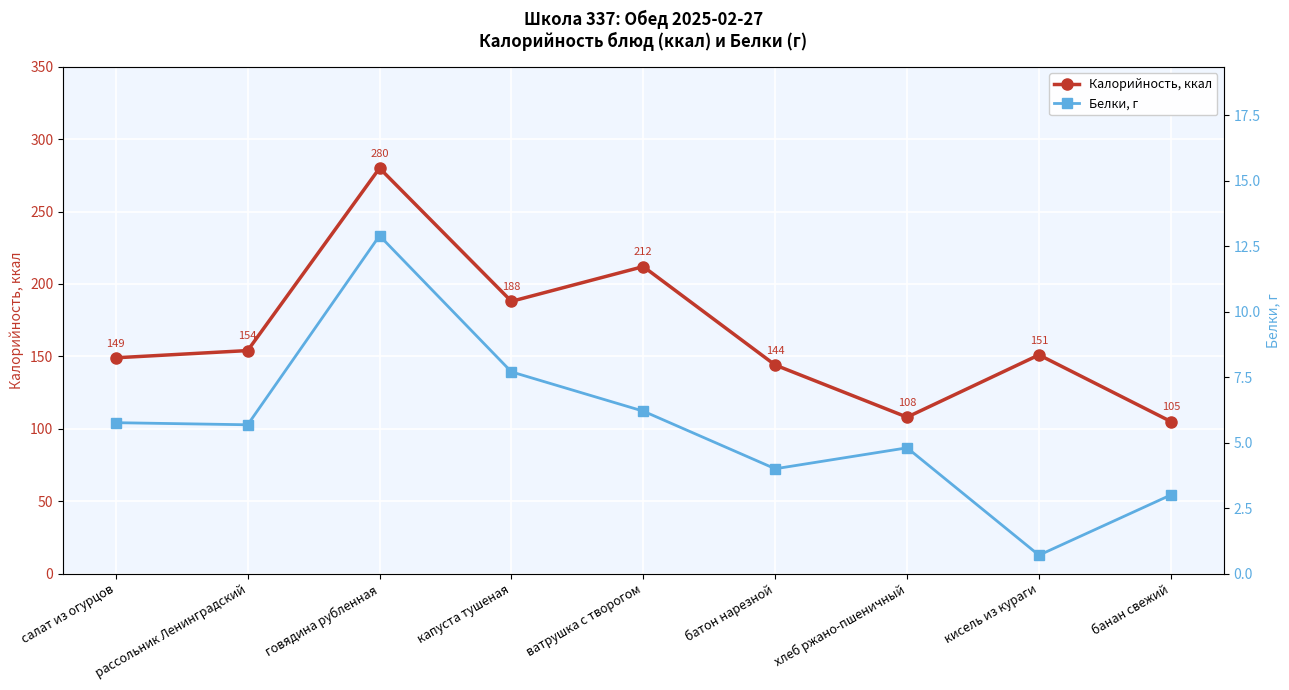

Reading right to left, extract all data points from this chart.

Калорийность, ккал: 105.0	151.0	108.0	144.0	212.0	188.0	280.0	154.0	149.0
Белки, г: 3.0	0.7	4.8	4.0	6.2	7.7	12.9	5.7	5.8